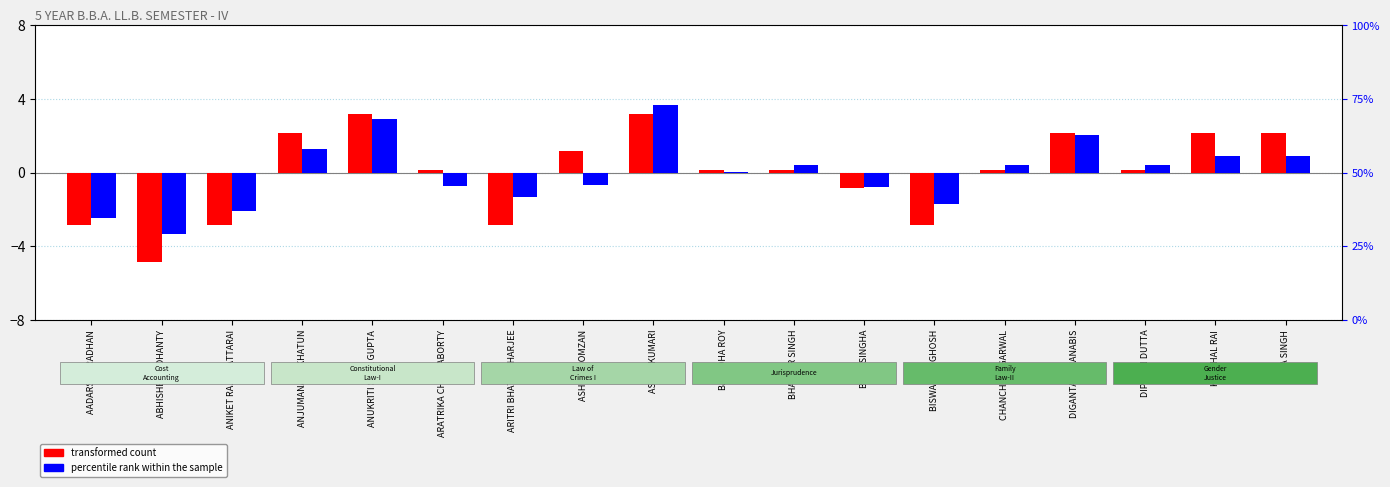

Which series has the widest spread of values?

transformed count